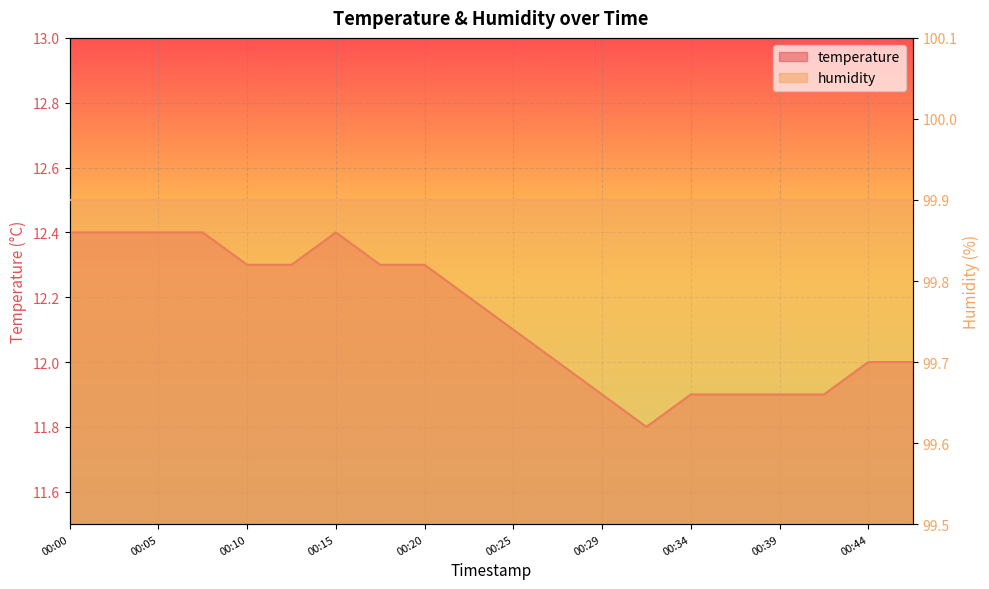

Reading left to right, list all the values displayed in this chart.

12.4	12.4	12.4	12.4	12.3	12.3	12.4	12.3	12.3	12.2	12.1	12.0	11.9	11.8	11.9	11.9	11.9	11.9	12.0	12.0